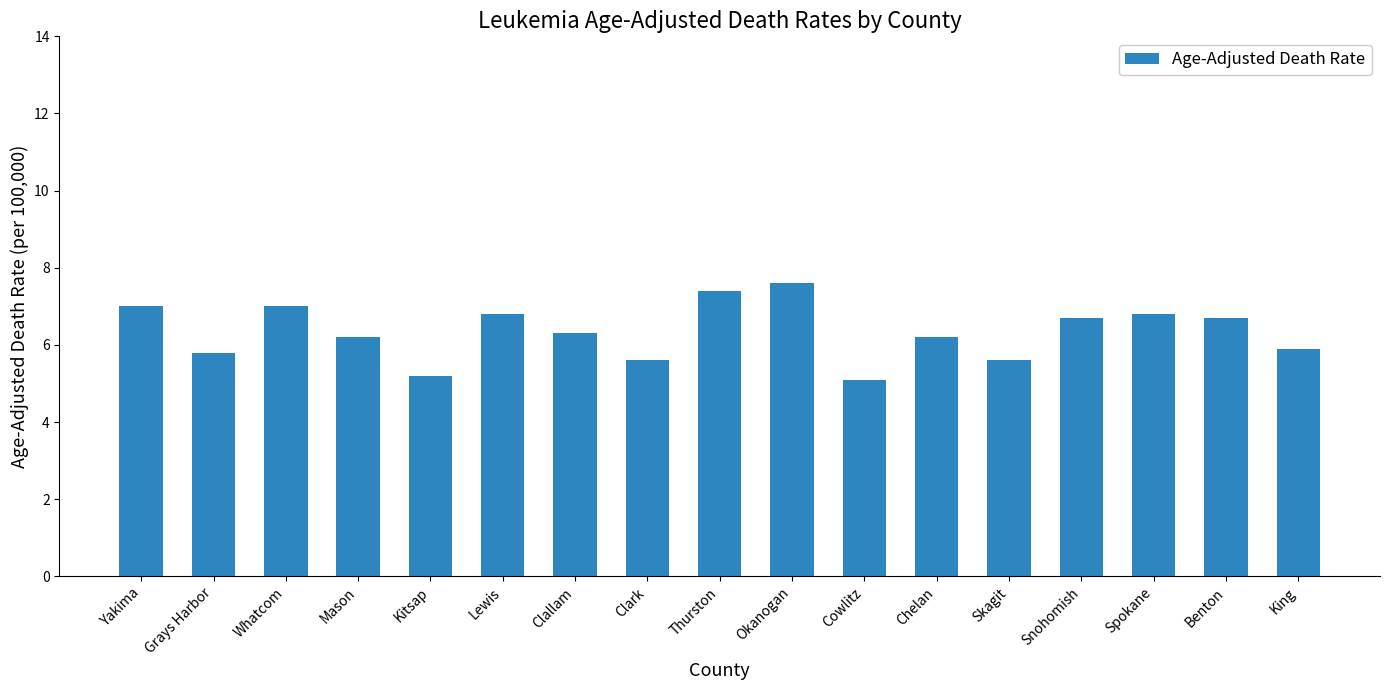

What is the label of the 14th bar from the right?

Mason